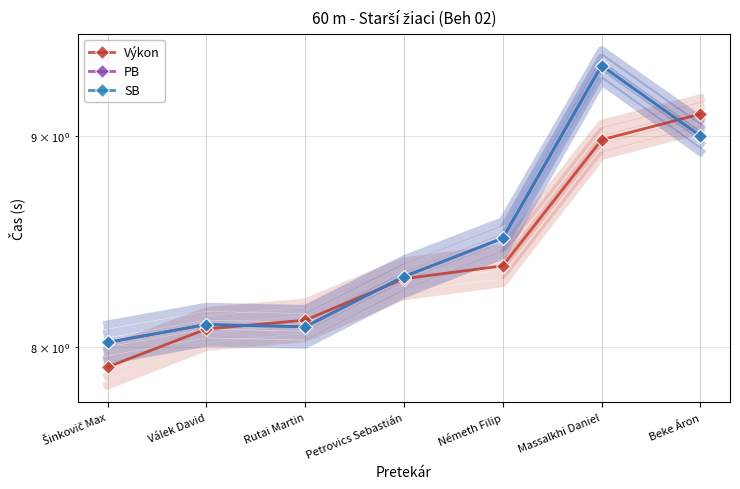

What is the average value of the SB series?

8.5